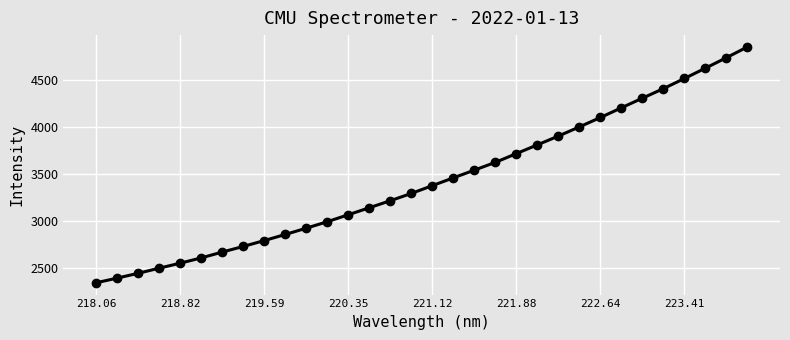

What is the value of the 31st point from the left?

4733.6